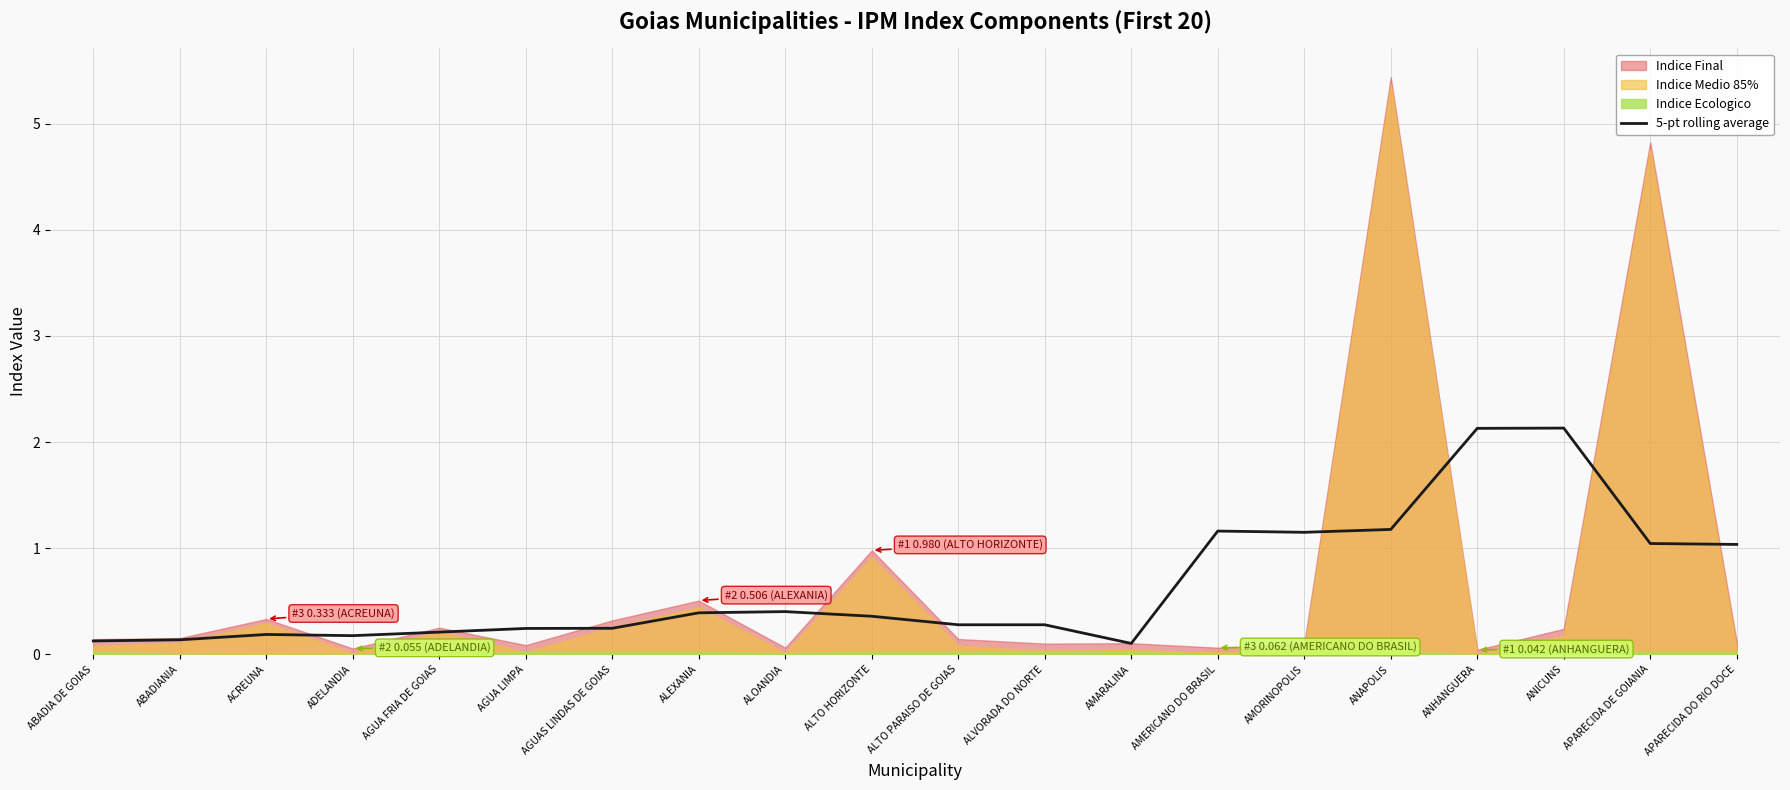

What is the difference between the maximum and minimum values?

2.0